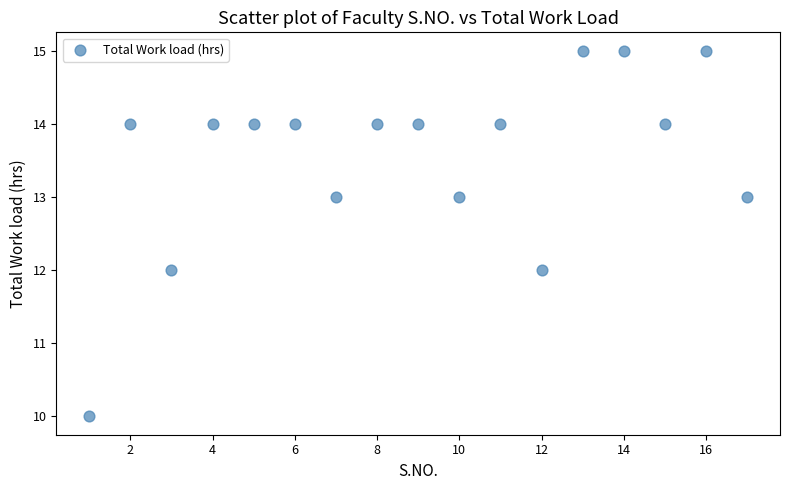

What is the range of Y values (max minus min)?

5